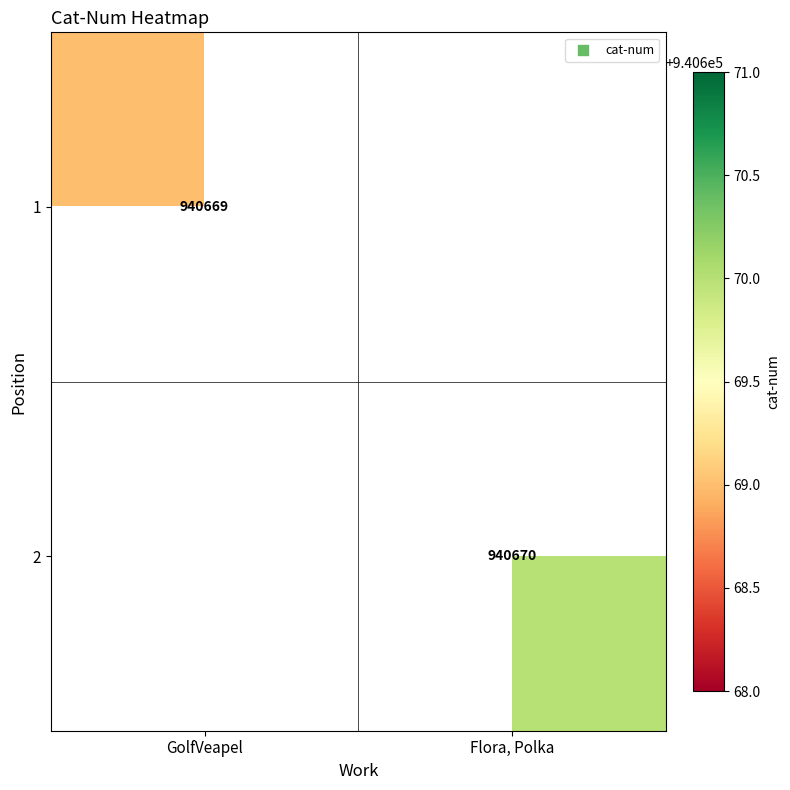

True or false: 2 has a value of 940670 at Flora, Polka.

True